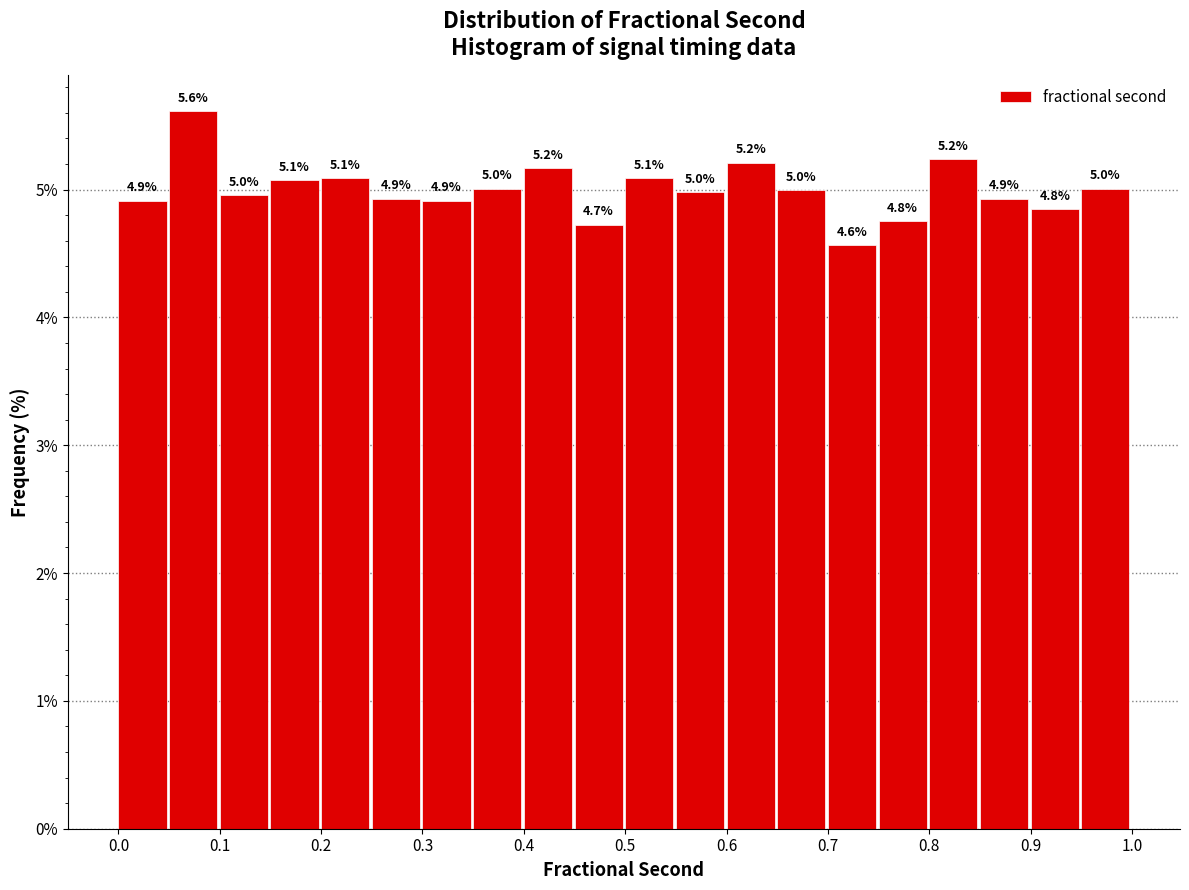

Which range on the x-axis has the tallest bar?

0.05 to 0.10